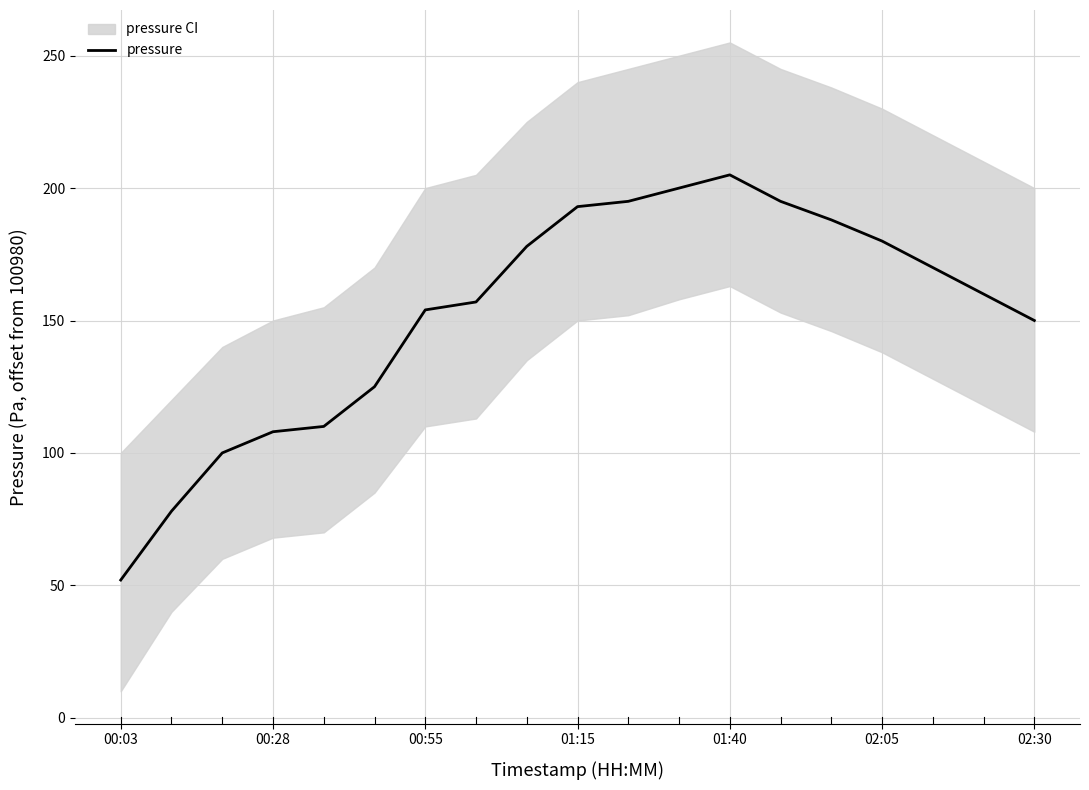

What is the sum of the values at 00:03 and 7?

209